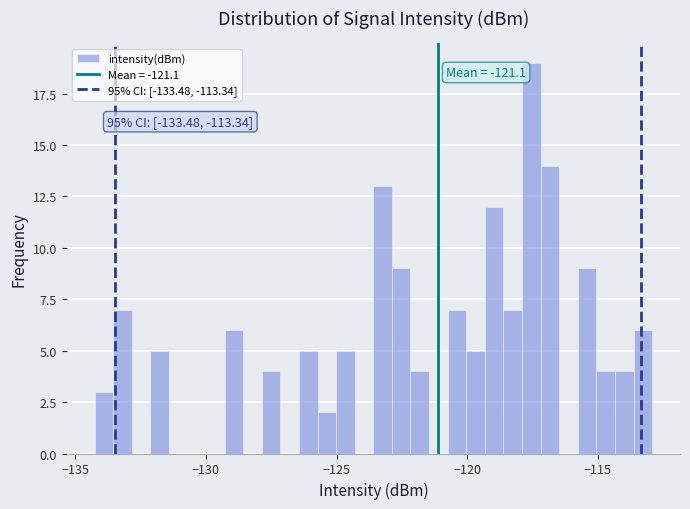

Read against the x-axis, roughly where is the centre of the tallest bar?

-117.5